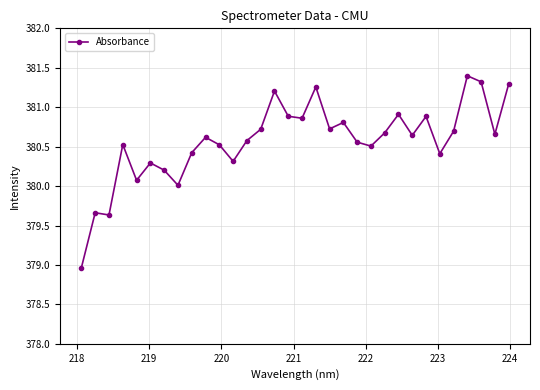

True or false: there are more than 1 points higher than both neighbors.

True